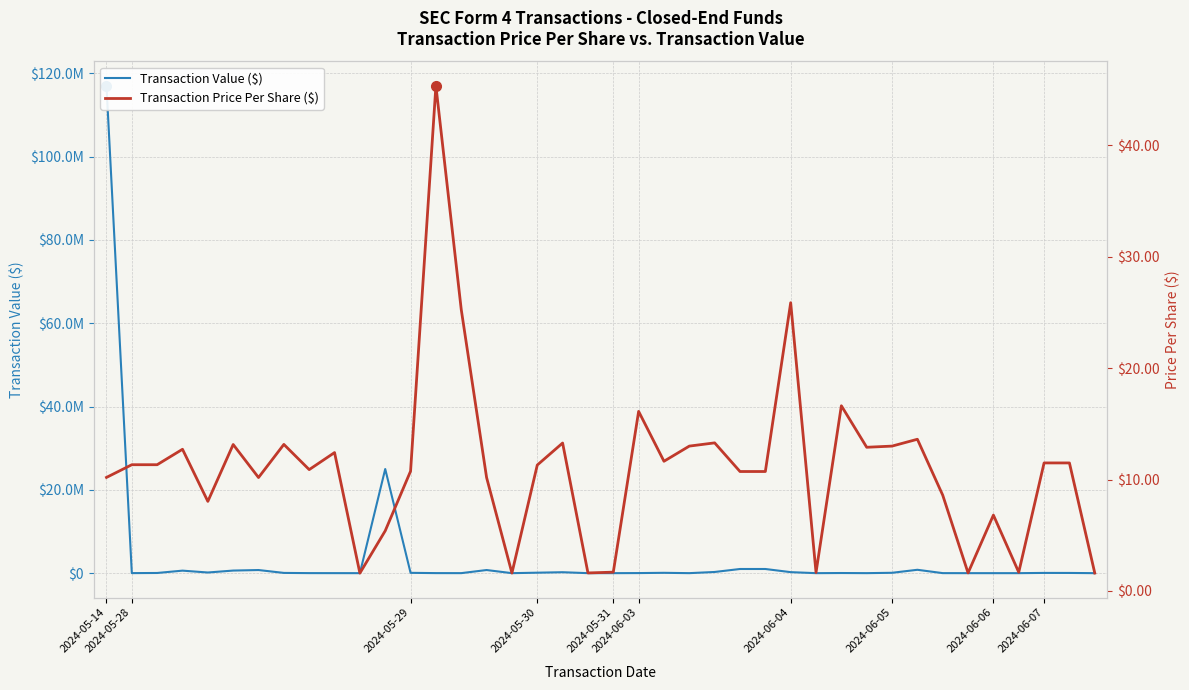

At which category is the sum across all series the highest?

2024-05-14